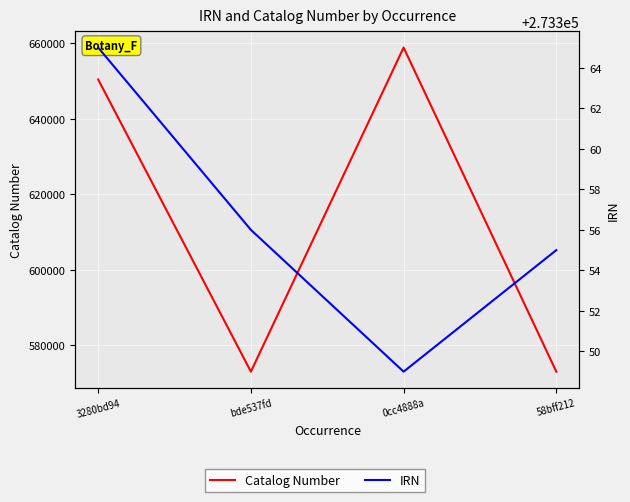

List the series in order of their peak value, highest first.

Catalog Number, IRN